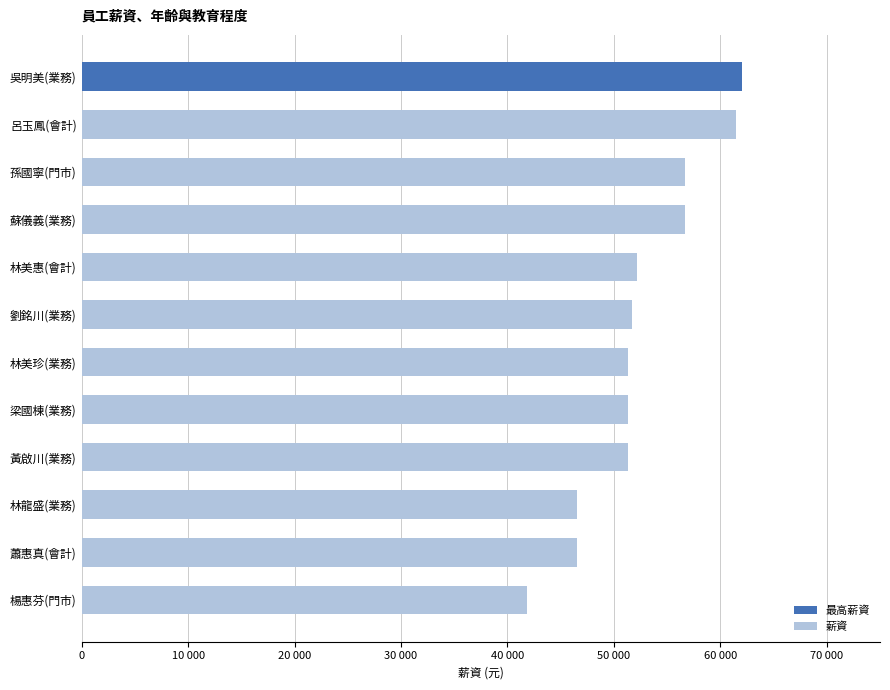

Does the chart contain any negative values?

No